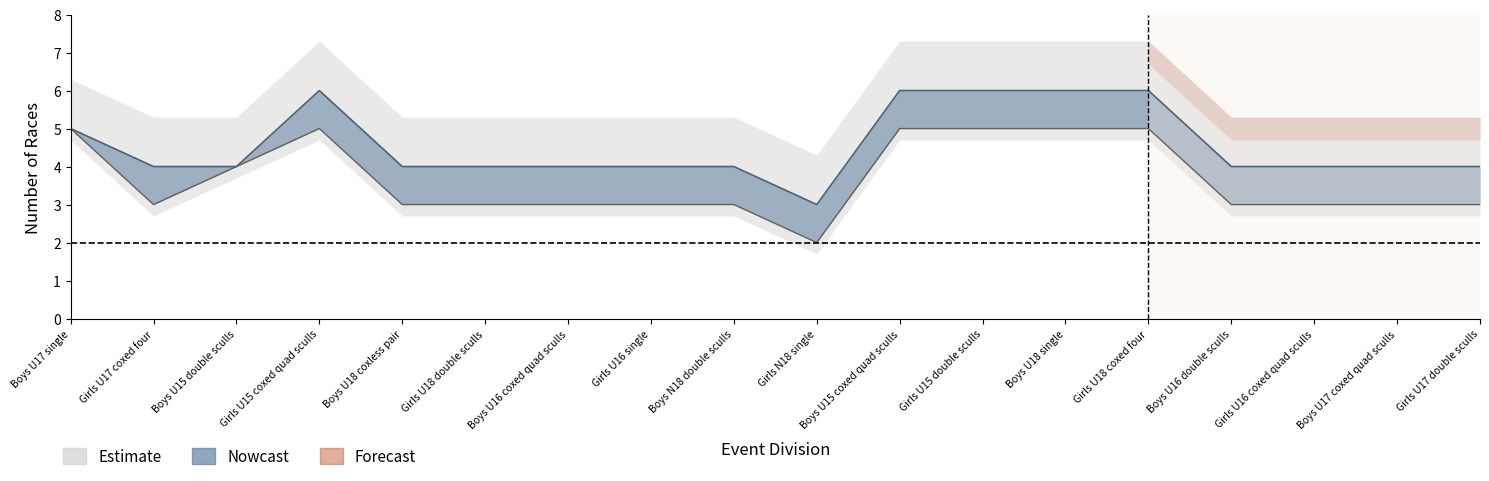

What is the label of the 18th point from the right?

Boys U17 single